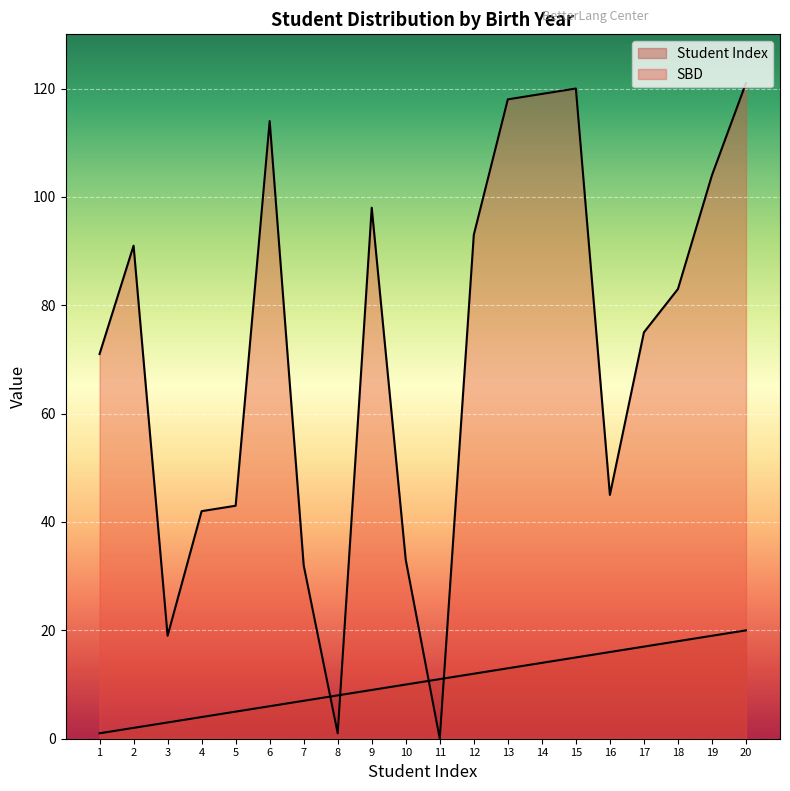

Does the chart display data point markers on the line(s)?

No